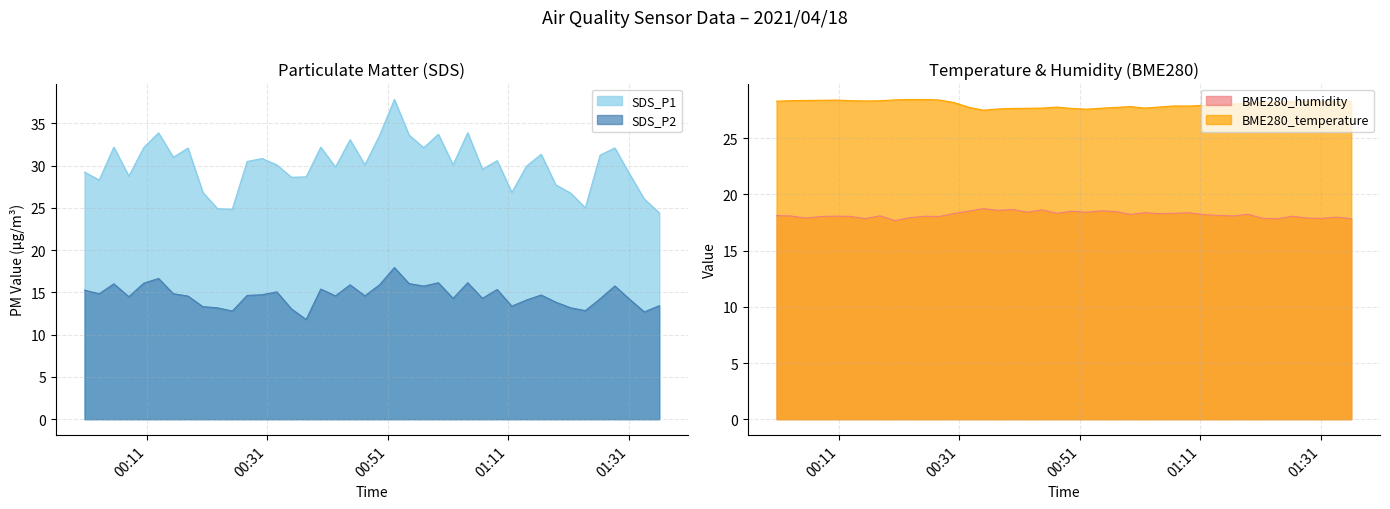

Rank the categories by SDS_P2 value from lowest to highest.

2021/04/18 00:37:27, 2021/04/18 01:33:34, 2021/04/18 00:25:12, 2021/04/18 01:23:47, 2021/04/18 00:35:01, 2021/04/18 00:22:45, 2021/04/18 01:21:21, 2021/04/18 00:20:19, 2021/04/18 01:11:35, 2021/04/18 01:36:03, 2021/04/18 01:18:53, 2021/04/18 01:14:01, 2021/04/18 01:31:07, 2021/04/18 01:26:14, 2021/04/18 01:01:50, 2021/04/18 01:06:42, 2021/04/18 00:08:02, 2021/04/18 00:17:51, 2021/04/18 00:42:19, 2021/04/18 00:47:12, 2021/04/18 00:27:40, 2021/04/18 01:16:27, 2021/04/18 00:30:09, 2021/04/18 00:03:07, 2021/04/18 00:15:25, 2021/04/18 00:32:35, 2021/04/18 00:00:41, 2021/04/18 01:09:09, 2021/04/18 00:39:53, 2021/04/18 00:56:58, 2021/04/18 01:28:41, 2021/04/18 00:44:45, 2021/04/18 00:49:38, 2021/04/18 00:05:33, 2021/04/18 00:54:32, 2021/04/18 00:10:31, 2021/04/18 00:59:24, 2021/04/18 01:04:16, 2021/04/18 00:12:58, 2021/04/18 00:52:06